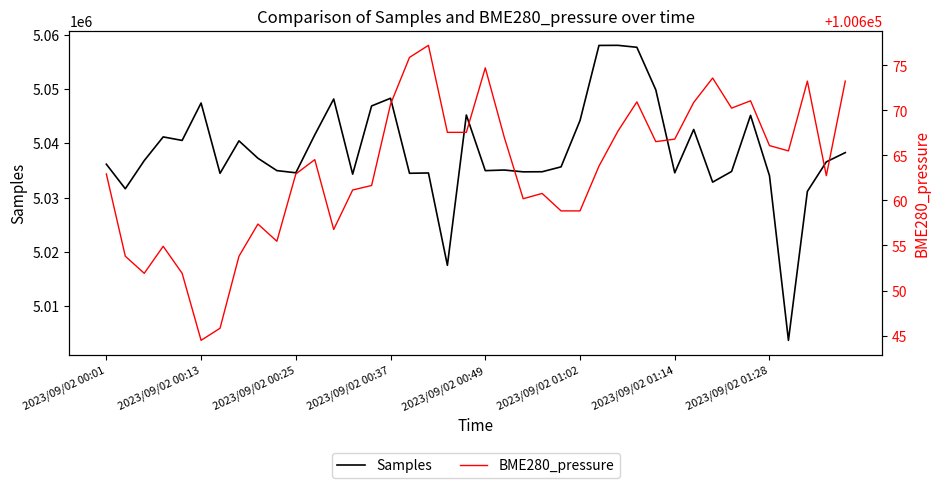

What is the difference between the maximum and minimum values in the Samples series?

54324